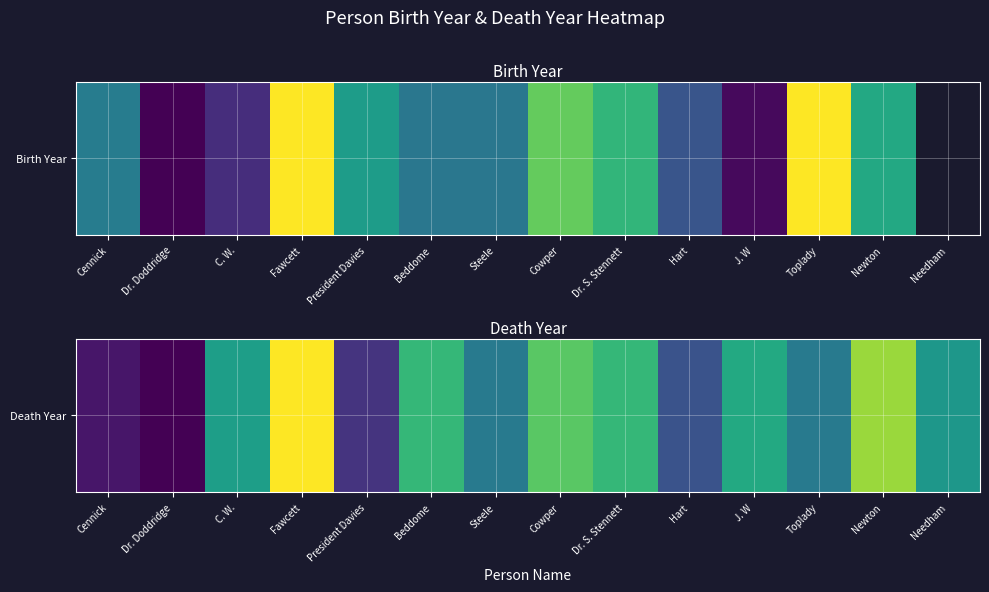

At which label is the value closest to 1784?

Needham